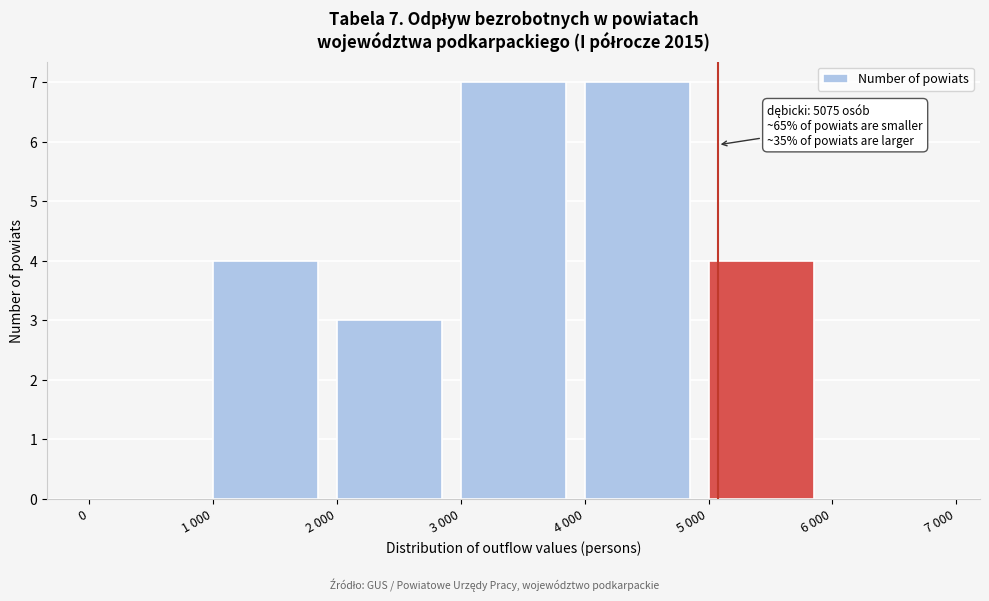

Reading left to right, extract all data points from this chart.

0=0	1 000=4	2 000=3	3 000=7	4 000=7	5 000=4	6 000=0